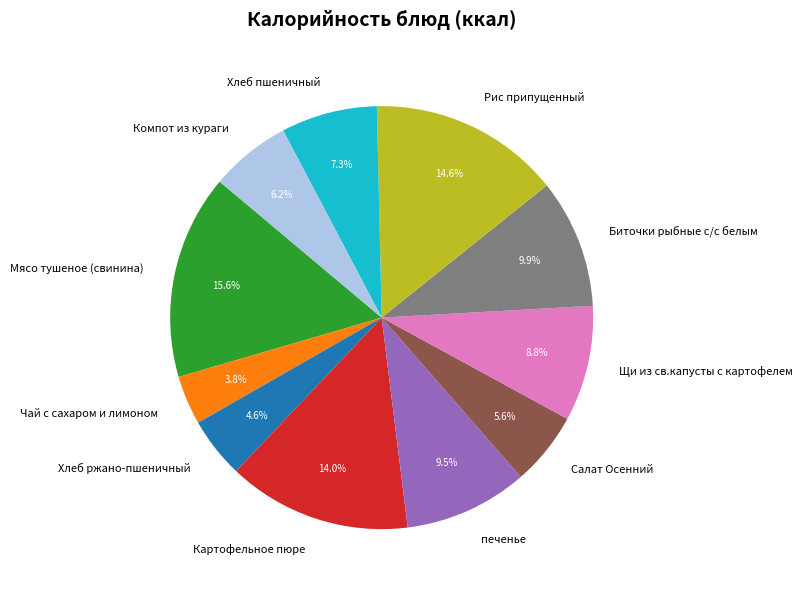

What is the smallest slice in the pie chart?

Чай с сахаром и лимоном